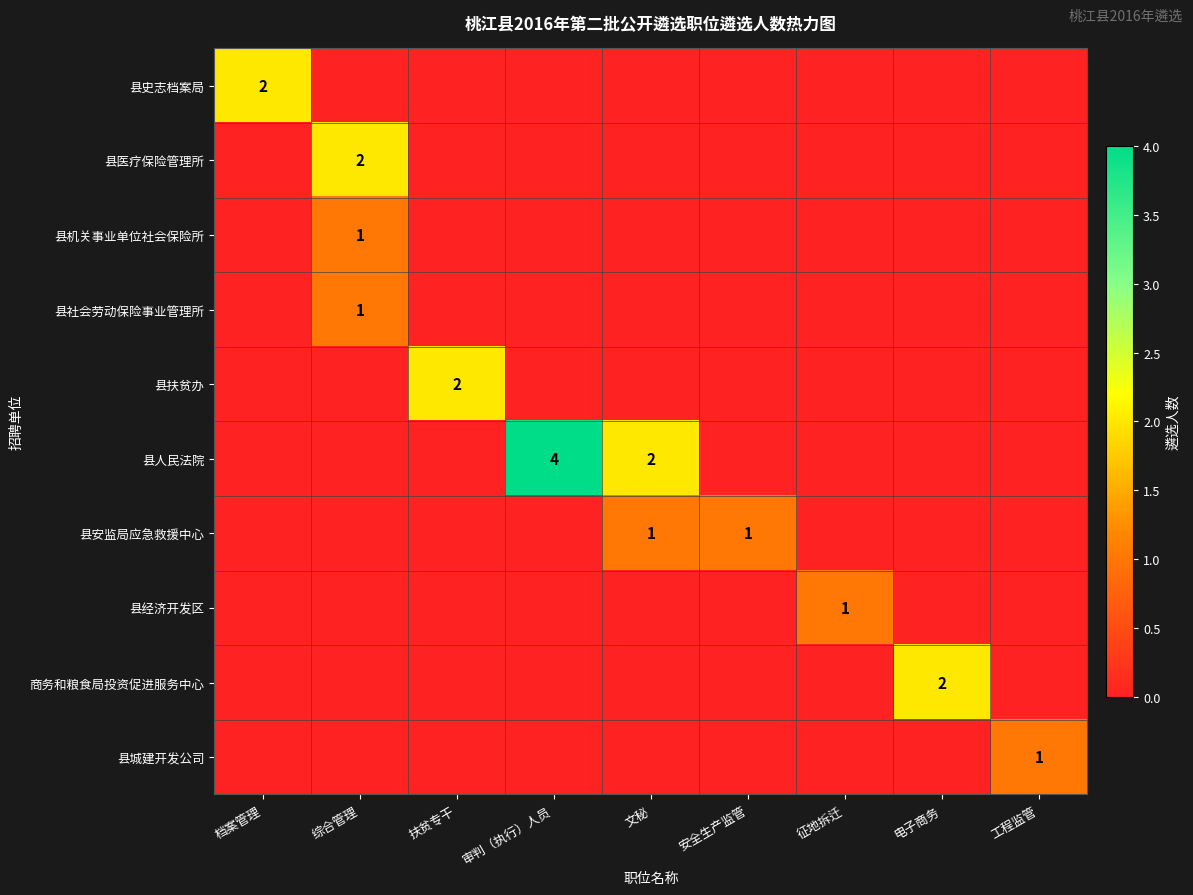

True or false: 县社会劳动保险事业管理所 has a value of 1 at 综合管理.

True